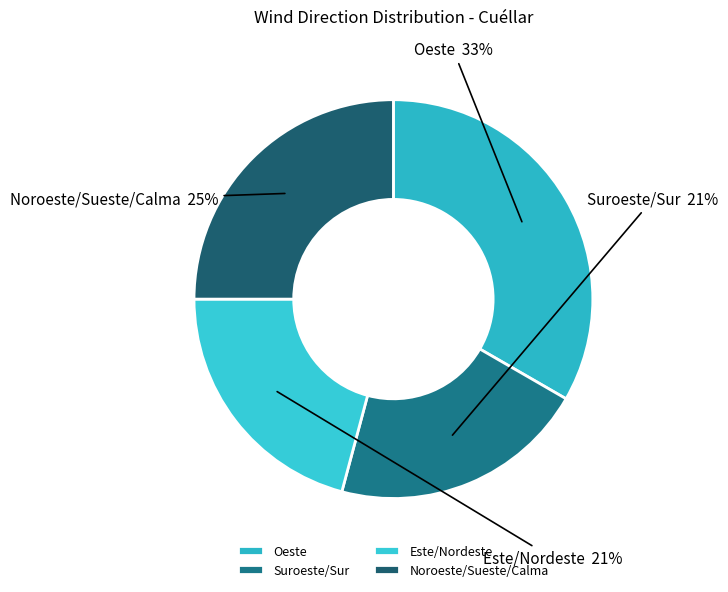

How many slices are in this pie chart?

4